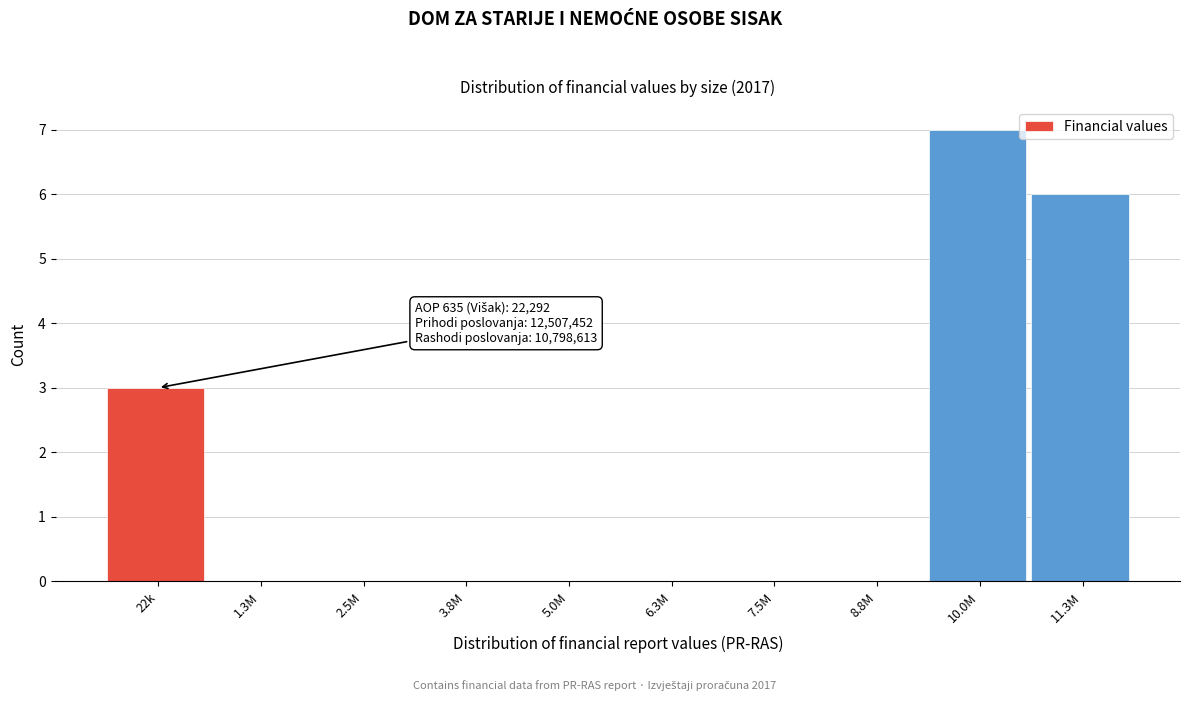

Reading right to left, list all the values displayed in this chart.

11.3M=6	10.0M=7	8.8M=0	7.5M=0	6.3M=0	5.0M=0	3.8M=0	2.5M=0	1.3M=0	22k=3